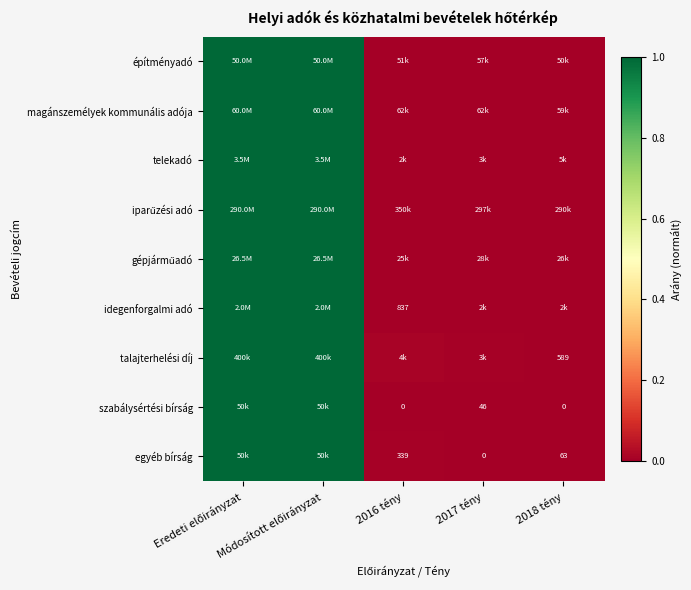

At how many categories does at least one series exceed 0?

5